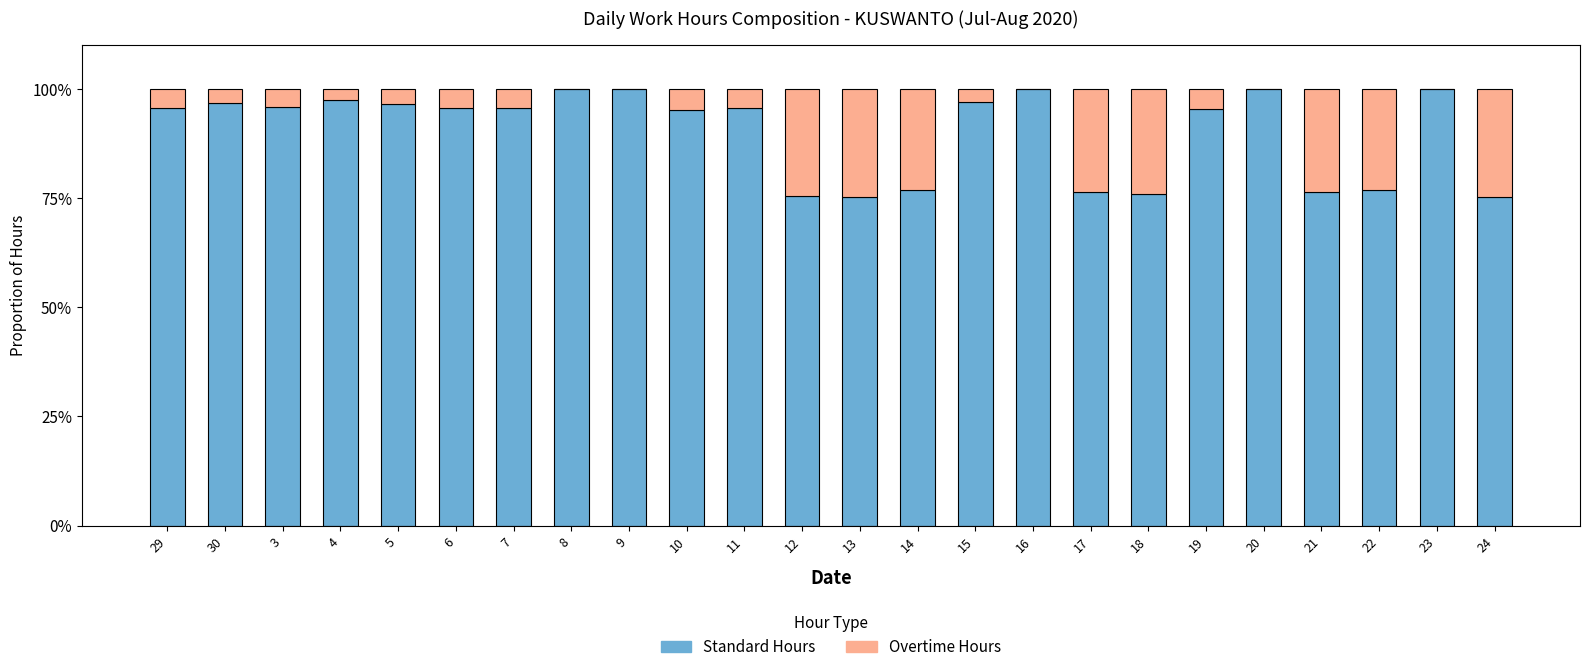

What is the total value across all series at 13?

100.0